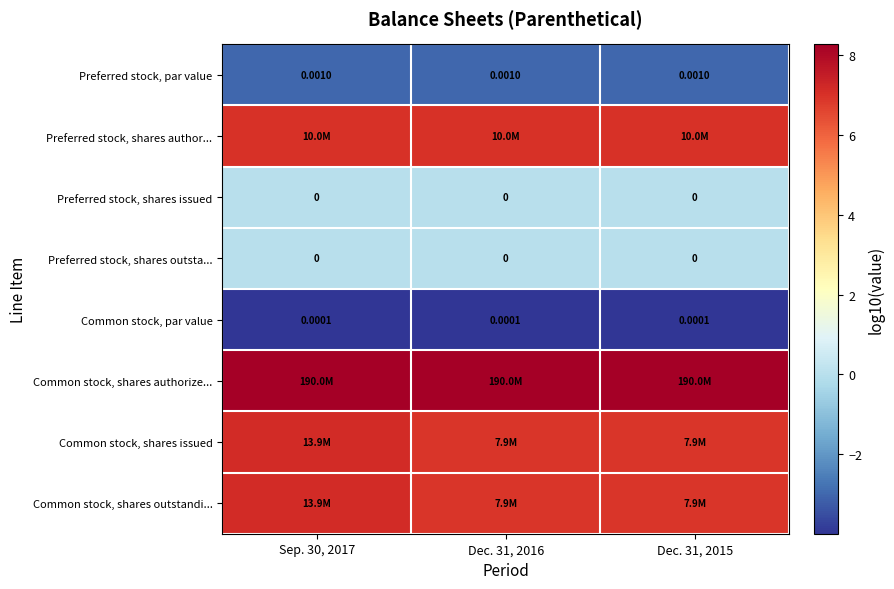

What is the average value of the Common stock, shares outstandi... series?

7.0